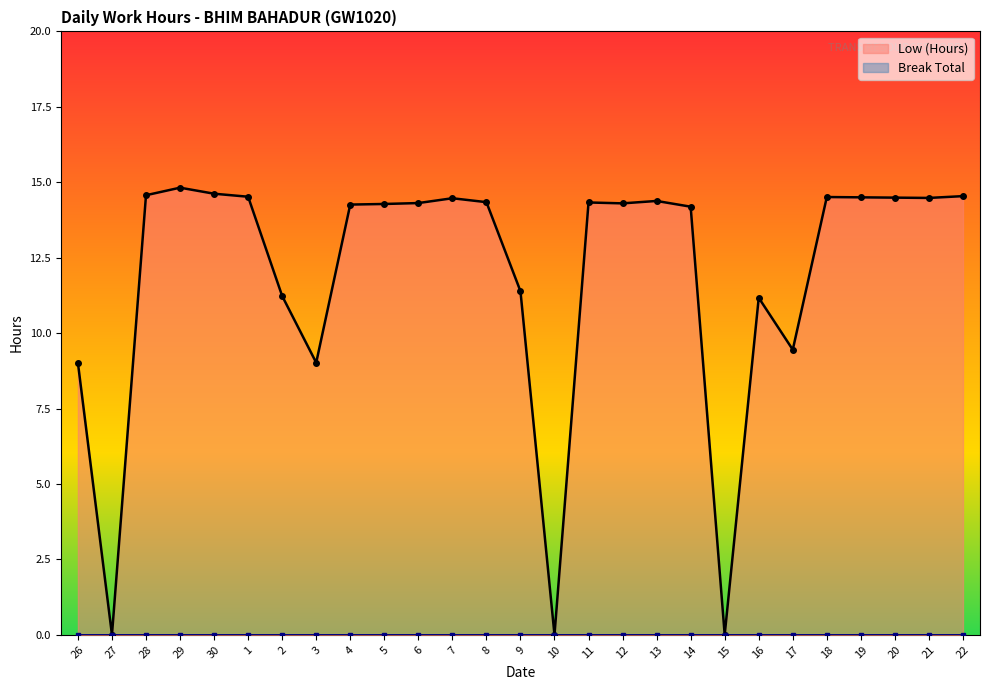

Where is the first local minimum for Low (Hours)?

27